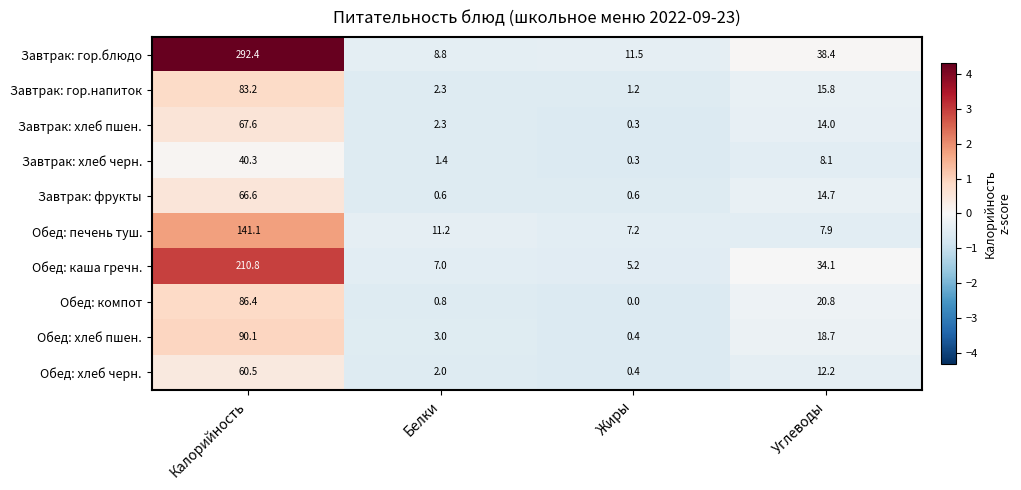

The value of Обед: каша гречн. at Жиры is 1.9. True or false?

False